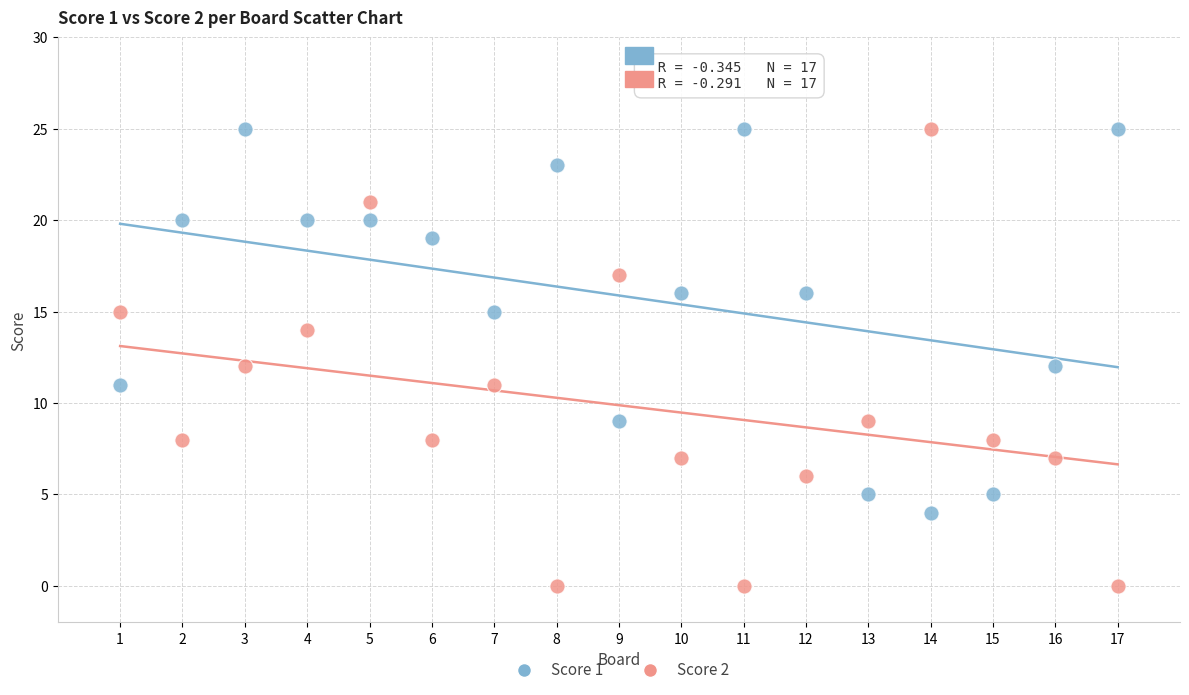

Which series reaches the minimum Y coordinate?

Score 2